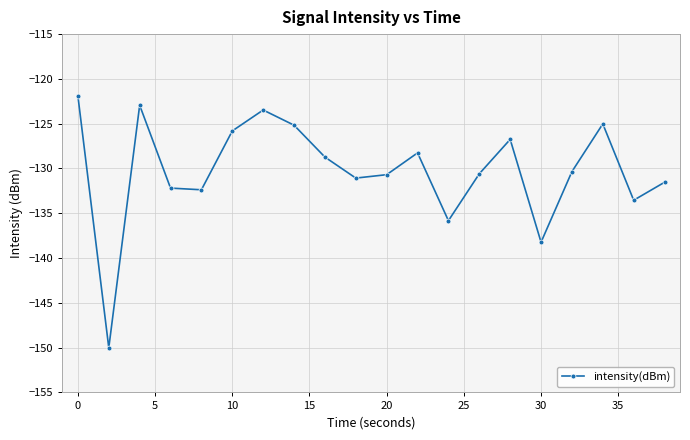

What is the greatest value displayed?

-121.9